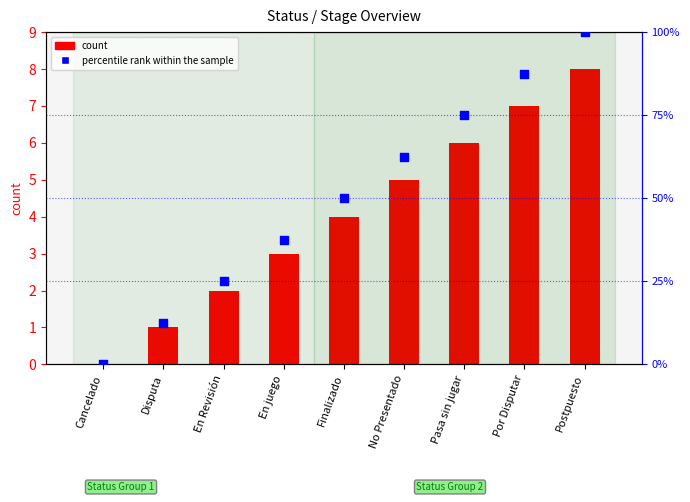

What is the total value across all series at No Presentado?

67.5